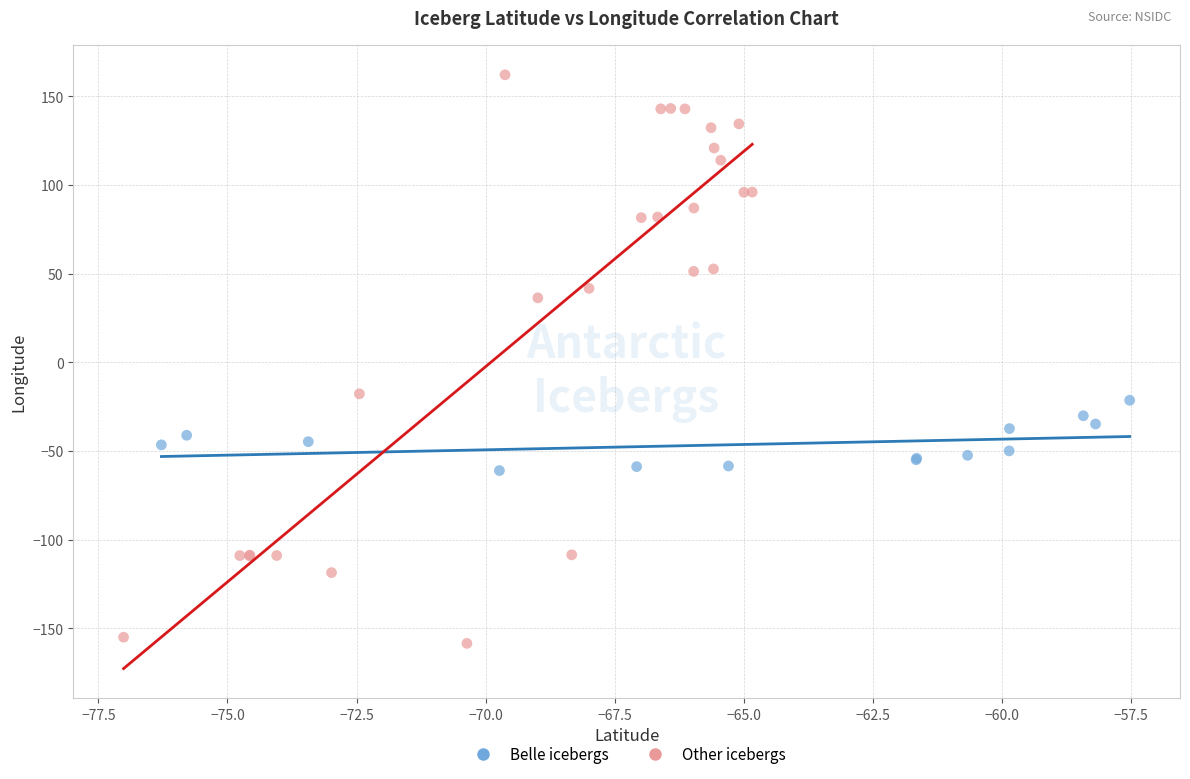

Which series contains the highest Y value?

Other icebergs